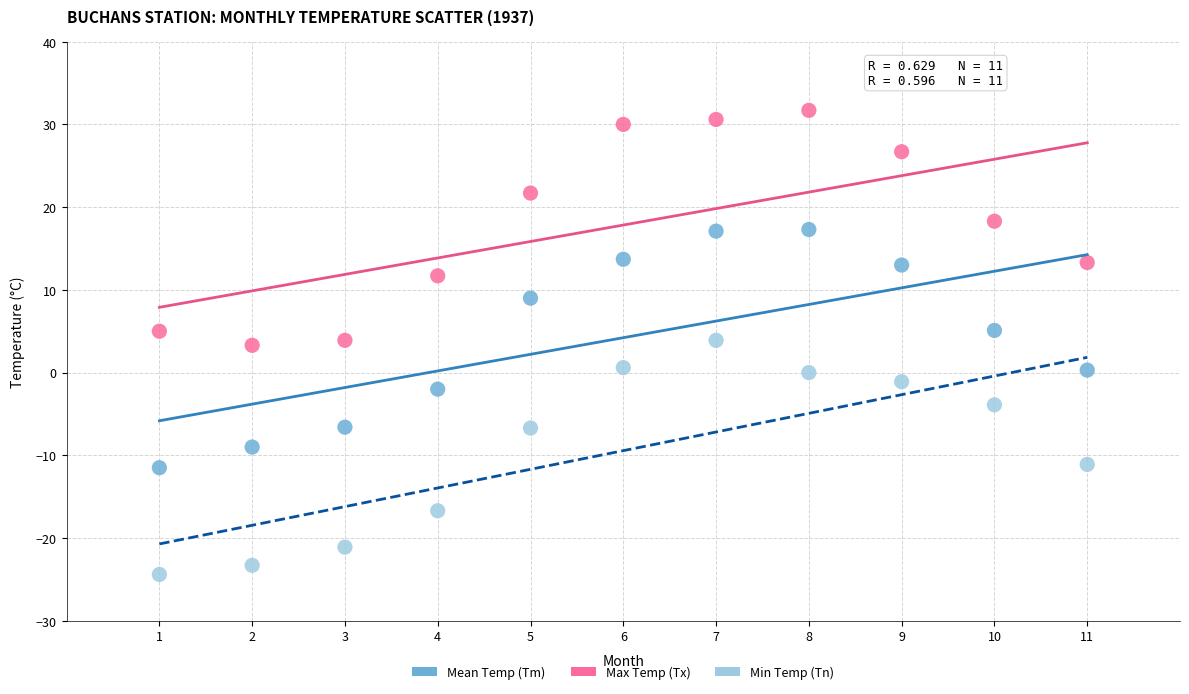

Which series reaches the minimum Y coordinate?

Min Temp (Tn)